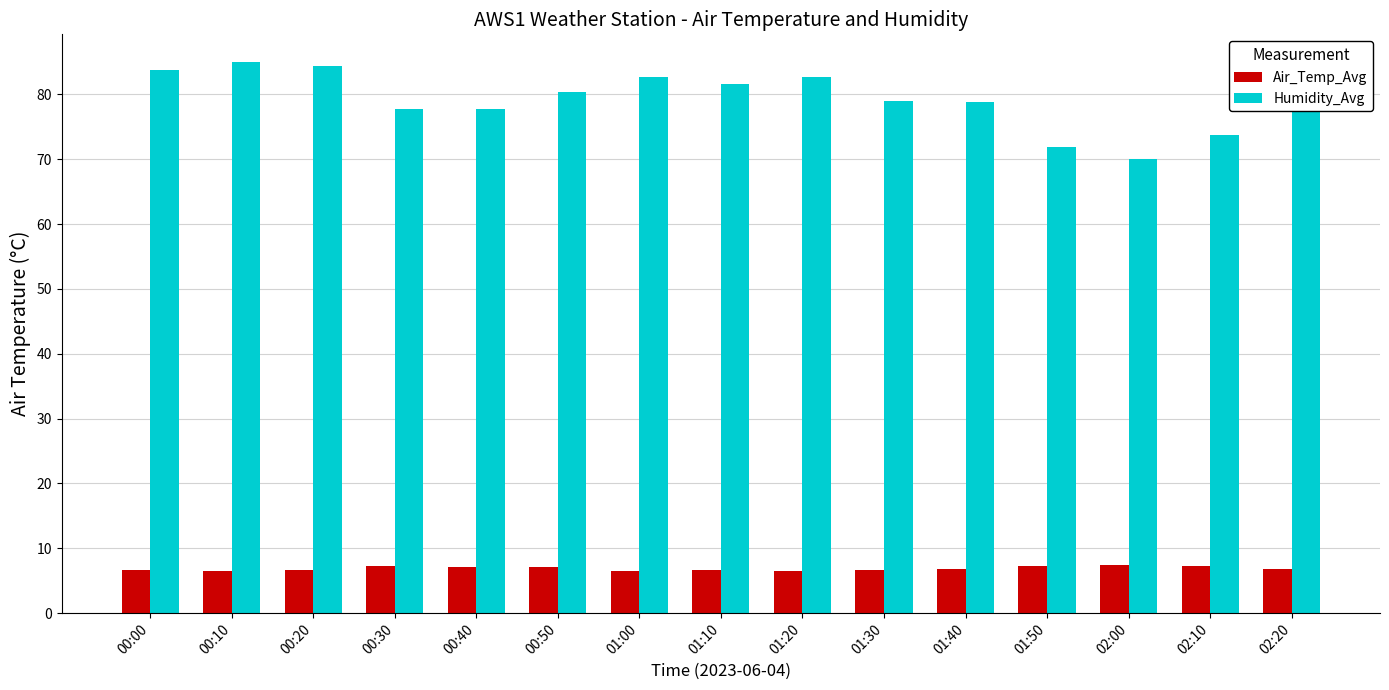

Rank the series at 00:40 from lowest to highest value.

Air_Temp_Avg, Humidity_Avg